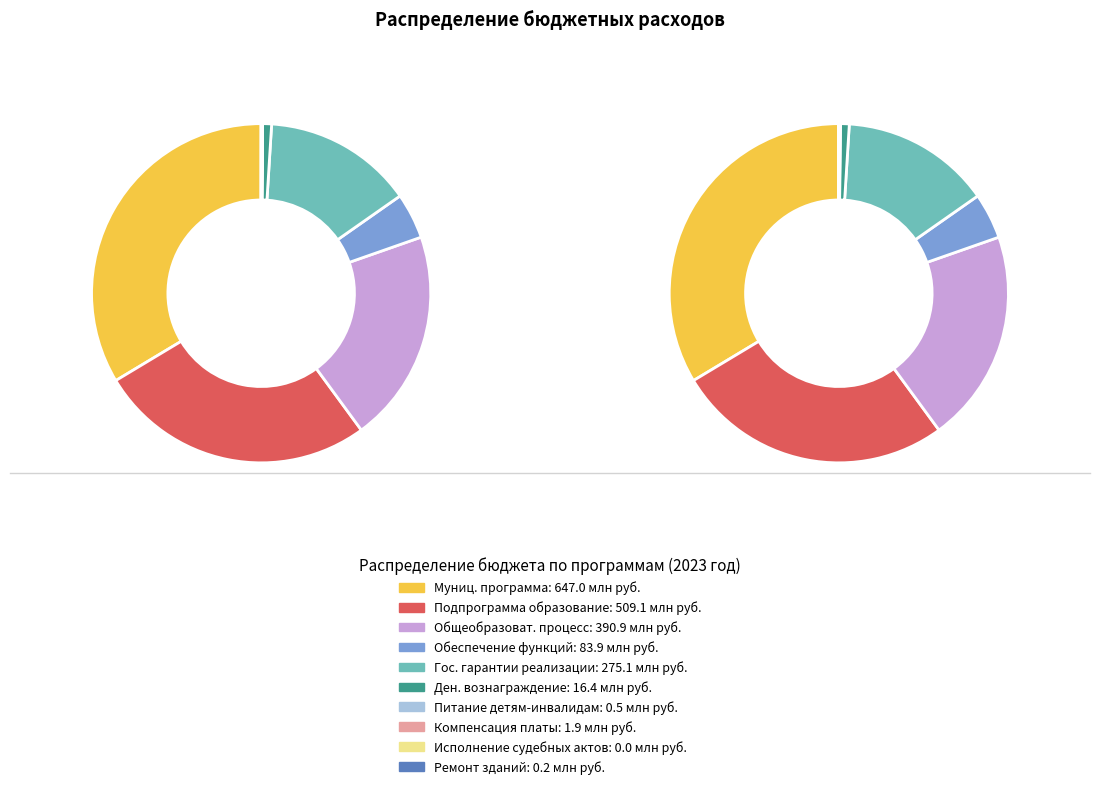

To the nearest percent, what percentage of the pie is Муниципальная программа Развитие социальной сферы?

34%